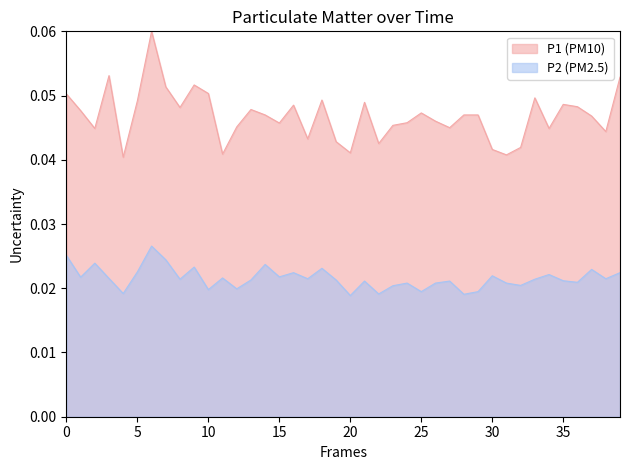

True or false: P2 (PM2.5) and P1 (PM10) intersect in this chart.

False